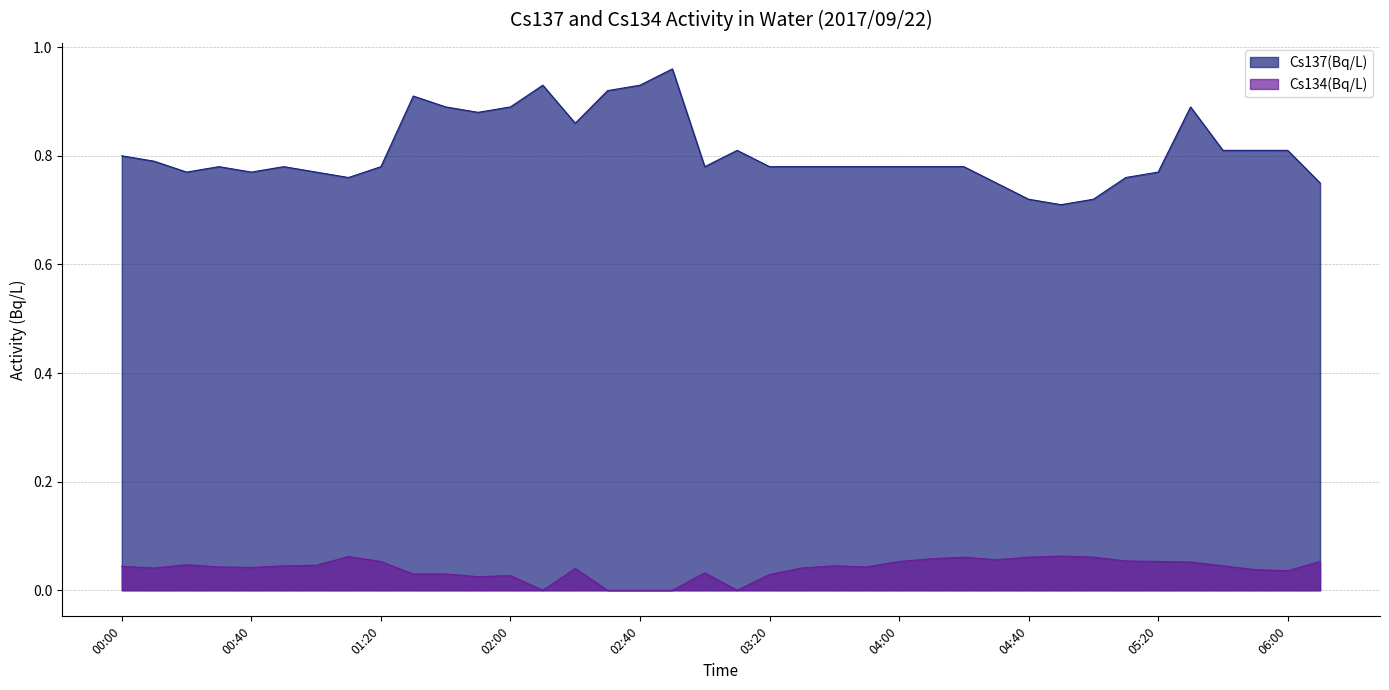

Reading left to right, what are all the values shown in this chart?

Cs137(Bq/L): 0.8	0.8	0.8	0.8	0.8	0.8	0.8	0.8	0.8	0.9	0.9	0.9	0.9	0.9	0.9	0.9	0.9	1.0	0.8	0.8	0.8	0.8	0.8	0.8	0.8	0.8	0.8	0.8	0.7	0.7	0.7	0.8	0.8	0.9	0.8	0.8	0.8	0.8
Cs134(Bq/L): 0.0	0.0	0.0	0.0	0.0	0.0	0.0	0.1	0.1	0.0	0.0	0.0	0.0	0.0	0.0	0.0	0.0	0.0	0.0	0.0	0.0	0.0	0.0	0.0	0.1	0.1	0.1	0.1	0.1	0.1	0.1	0.1	0.1	0.1	0.0	0.0	0.0	0.1